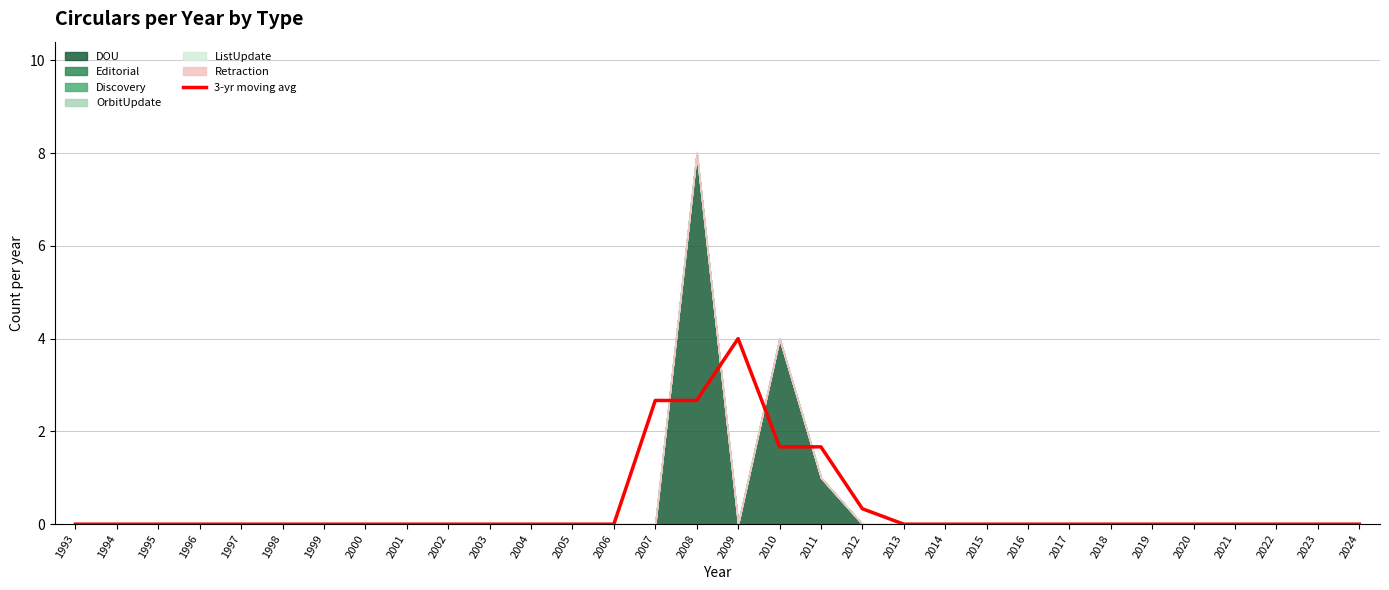

Is it true that 3-yr moving avg equals 0.0 at 2014?

True